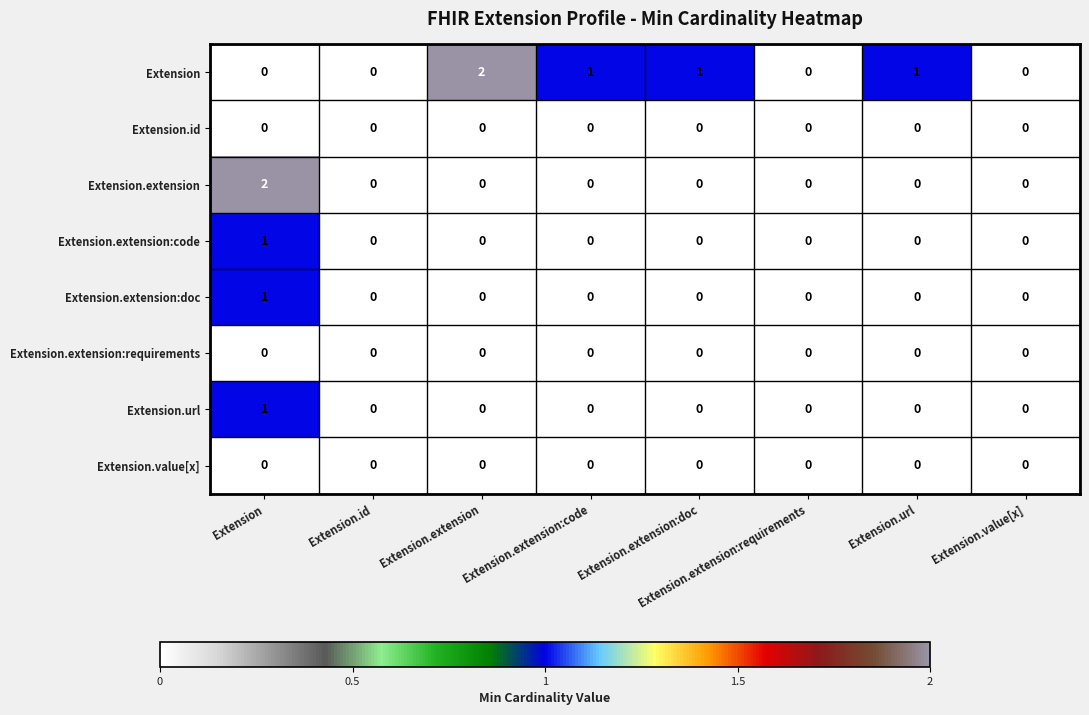

At which category is the sum across all series the highest?

Extension